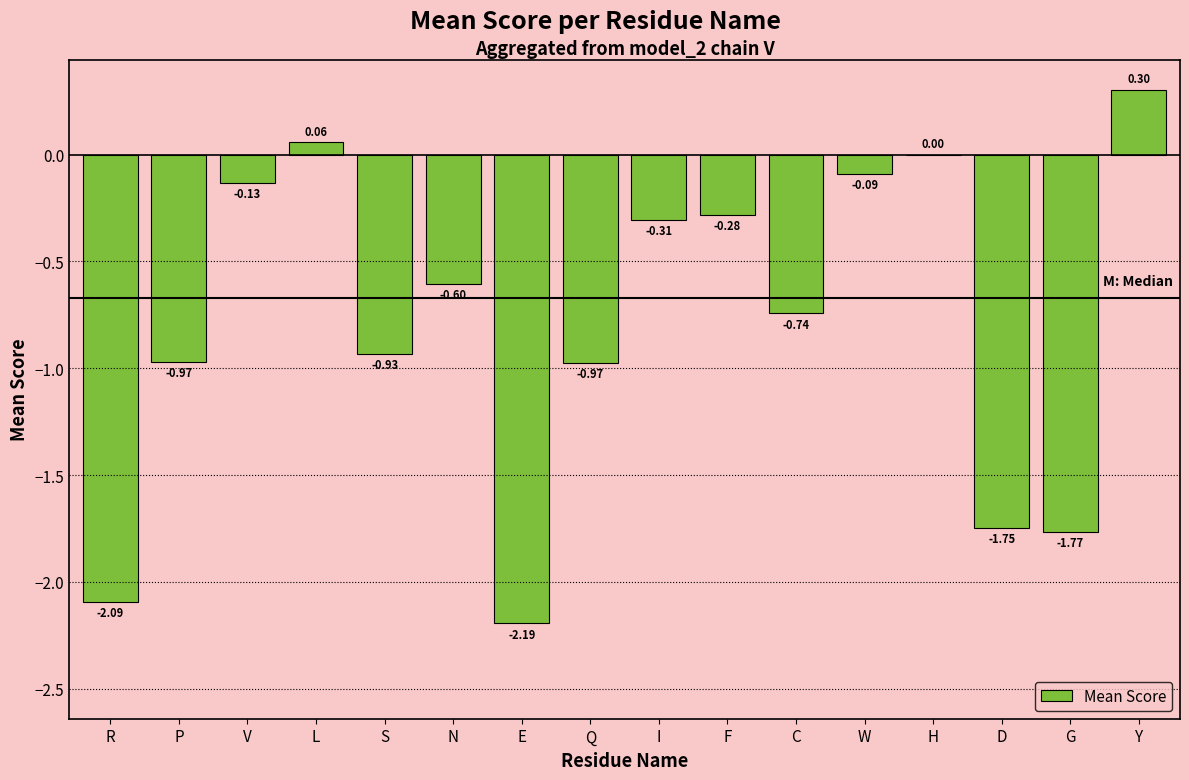

Where is the data nearest to the value 0?

H